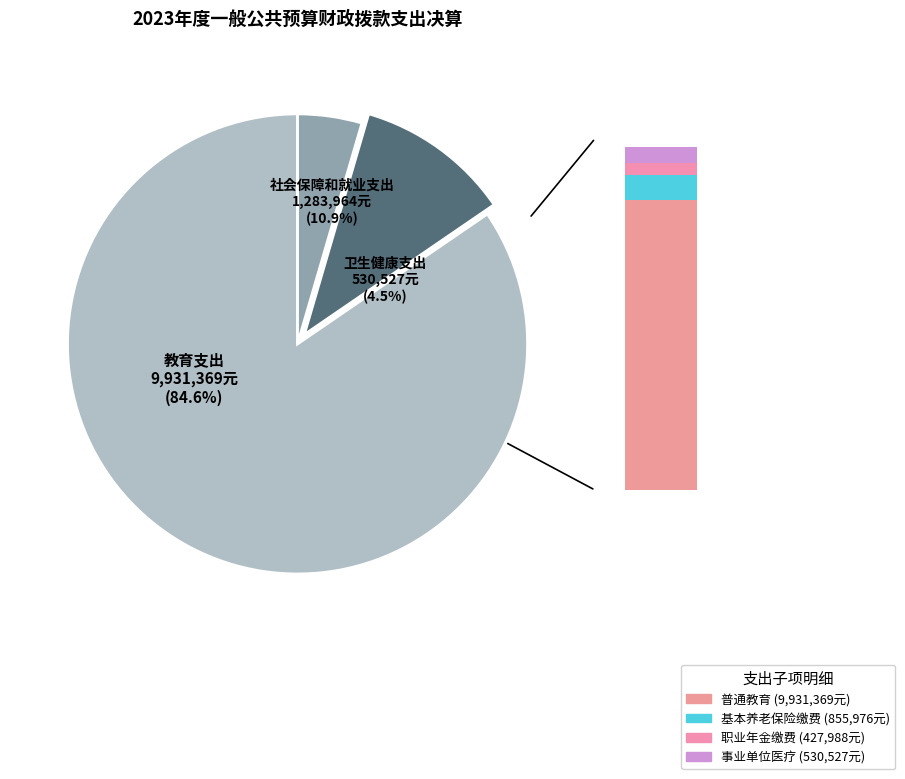

Does 教育支出 represent more than half of the total?

Yes